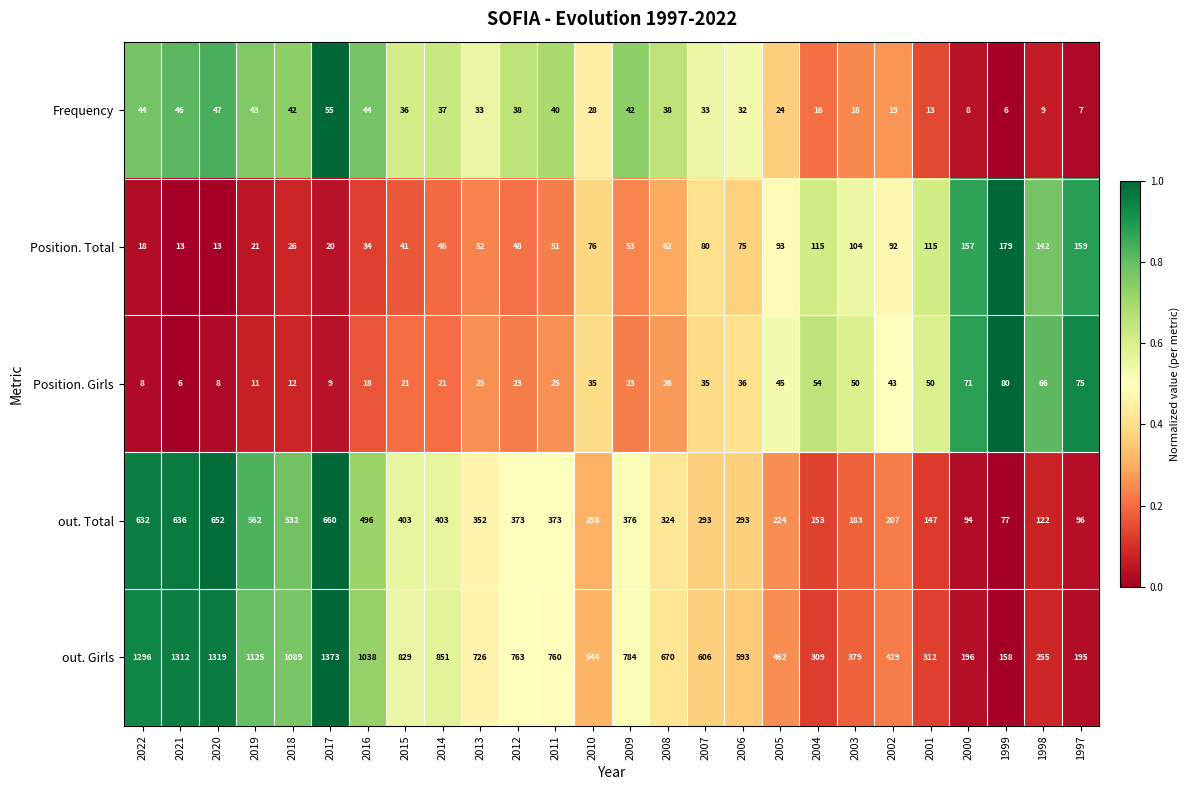

Which series has the largest total across all categories?

out. Girls